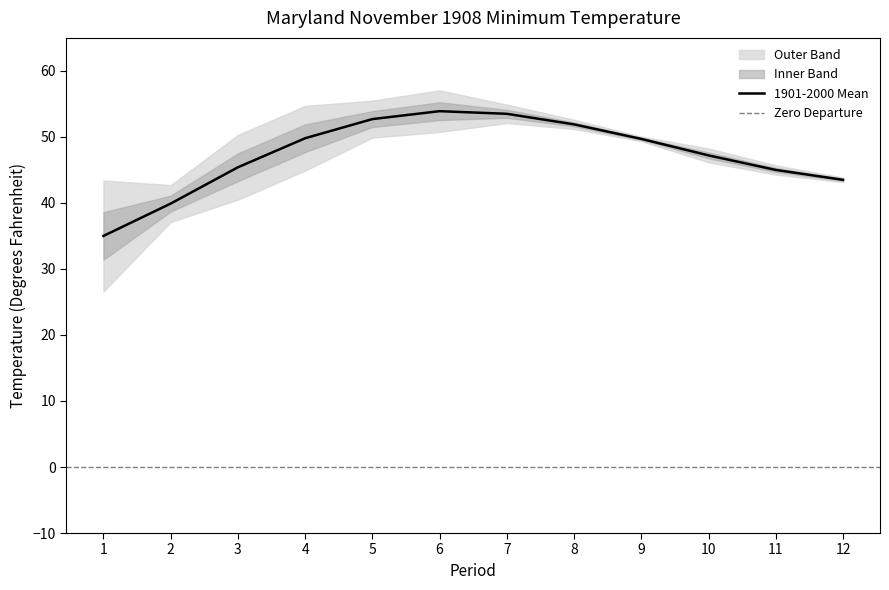

What is the difference between the 1901-2000 Mean values at 9 and 6?

4.2